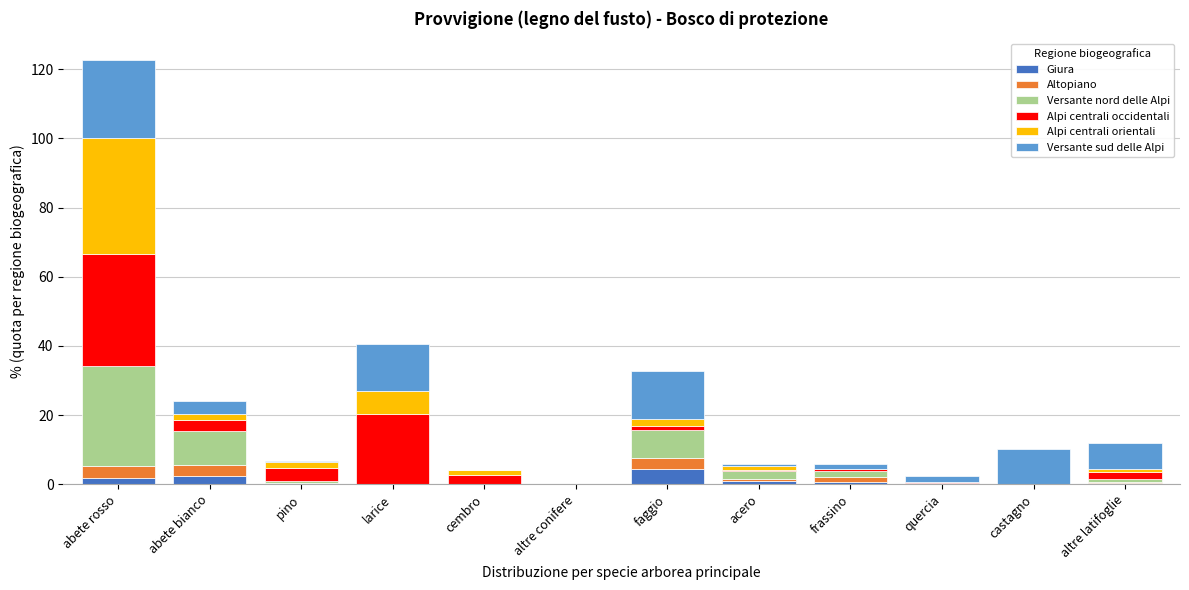

The Giura series shows 4.3 at faggio. True or false?

True